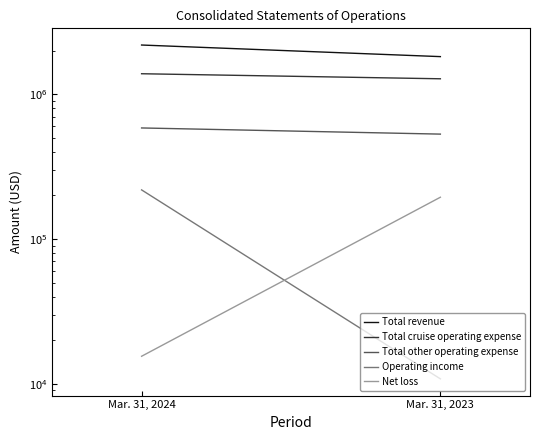

What is the average value of the Net loss series?

104899